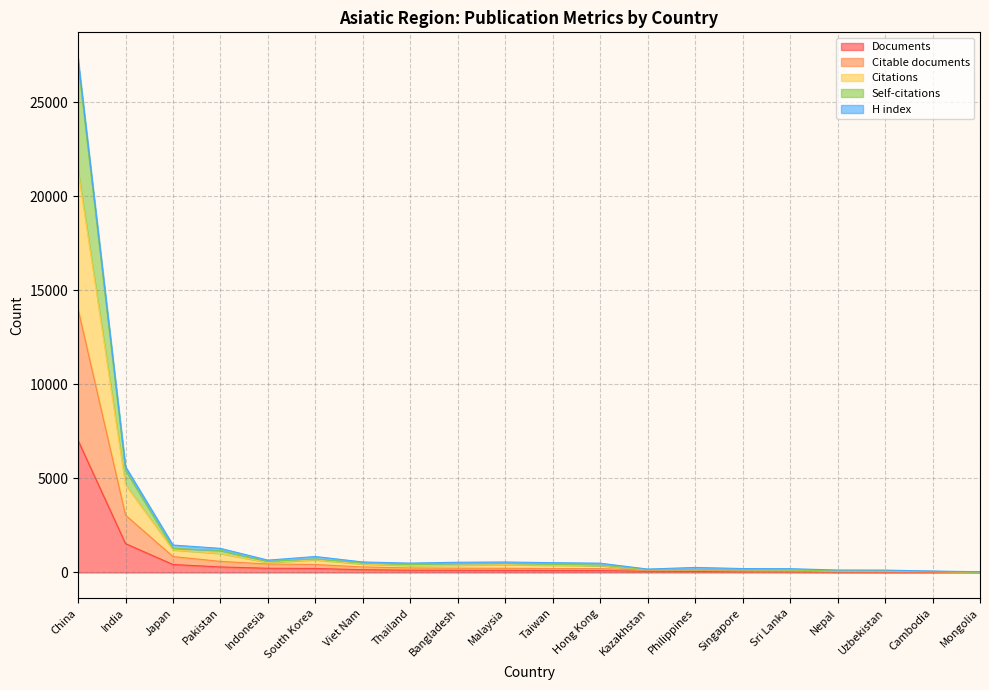

What is the highest value of the Documents series?

7027